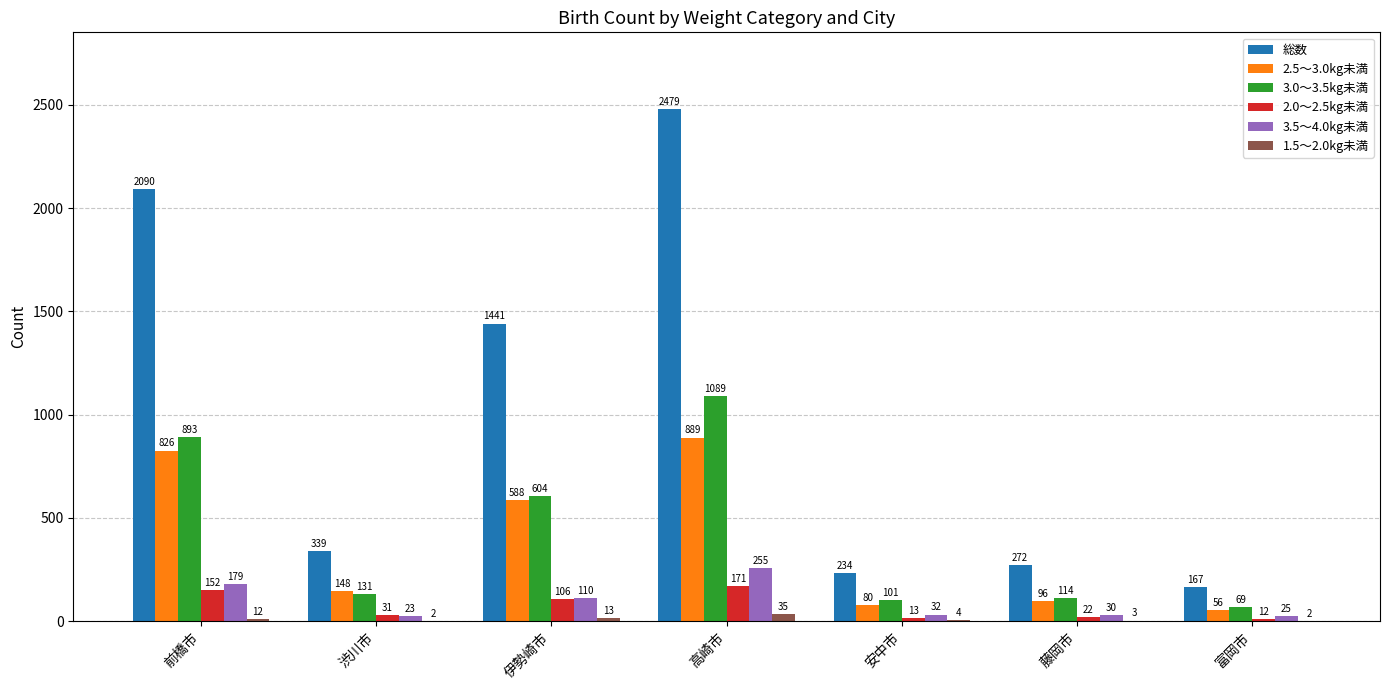

Reading right to left, list all the values displayed in this chart.

総数: 富岡市=167	藤岡市=272	安中市=234	高崎市=2479	伊勢崎市=1441	渋川市=339	前橋市=2090
2.5～3.0kg未満: 富岡市=56	藤岡市=96	安中市=80	高崎市=889	伊勢崎市=588	渋川市=148	前橋市=826
3.0～3.5kg未満: 富岡市=69	藤岡市=114	安中市=101	高崎市=1089	伊勢崎市=604	渋川市=131	前橋市=893
2.0～2.5kg未満: 富岡市=12	藤岡市=22	安中市=13	高崎市=171	伊勢崎市=106	渋川市=31	前橋市=152
3.5～4.0kg未満: 富岡市=25	藤岡市=30	安中市=32	高崎市=255	伊勢崎市=110	渋川市=23	前橋市=179
1.5～2.0kg未満: 富岡市=2	藤岡市=3	安中市=4	高崎市=35	伊勢崎市=13	渋川市=2	前橋市=12